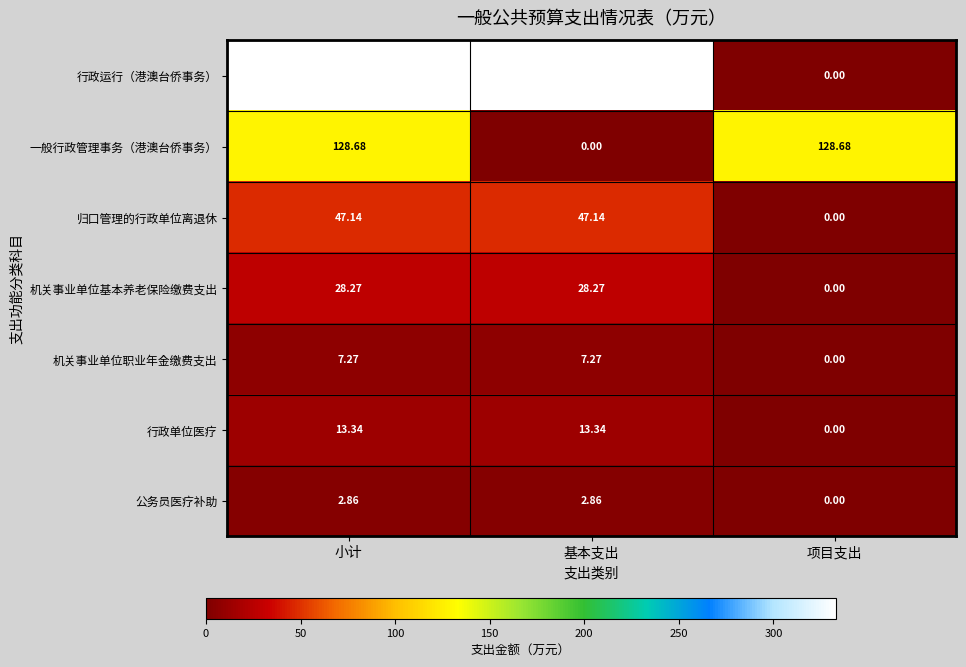

Is the value of 行政运行（港澳台侨事务） at 小计 greater than the value of 行政单位医疗 at 基本支出?

Yes